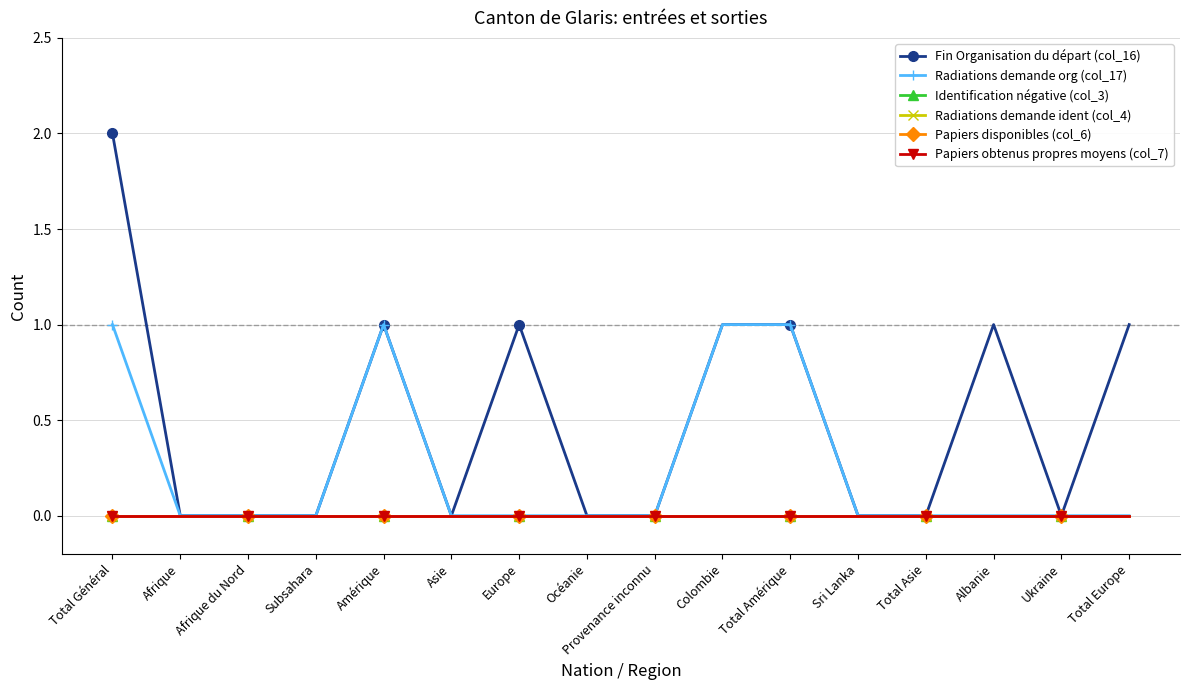

Which series has the largest range (max minus min)?

Fin Organisation du départ (col_16)